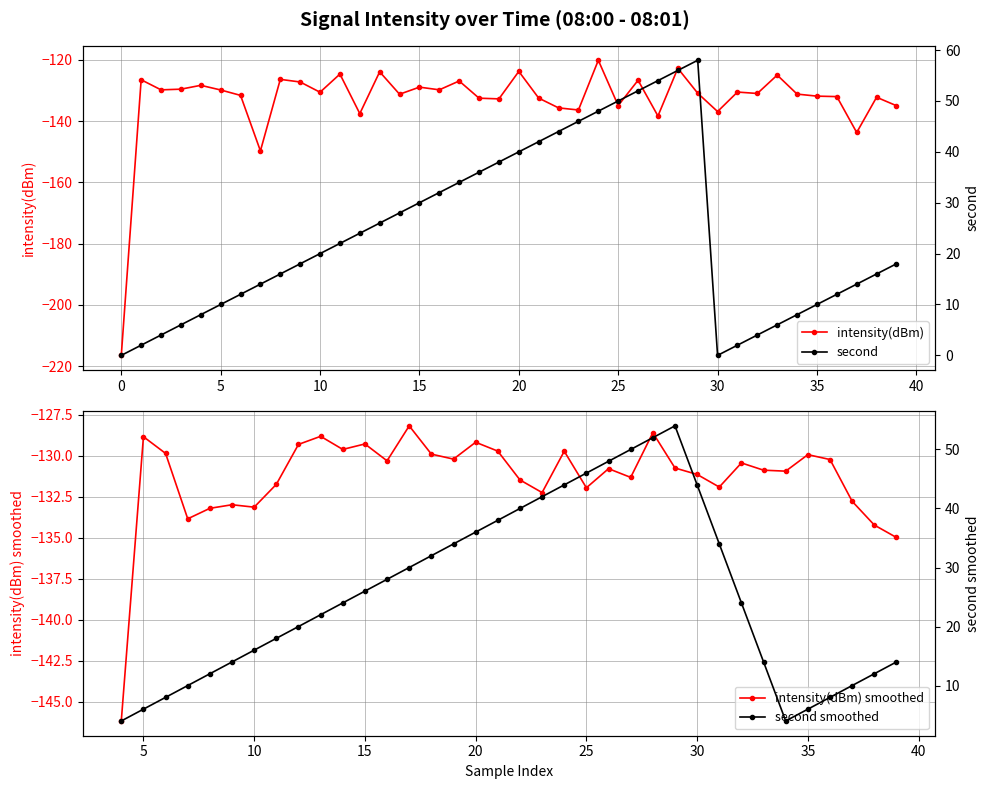

Is it true that intensity(dBm) equals -70.5 at 20?

False